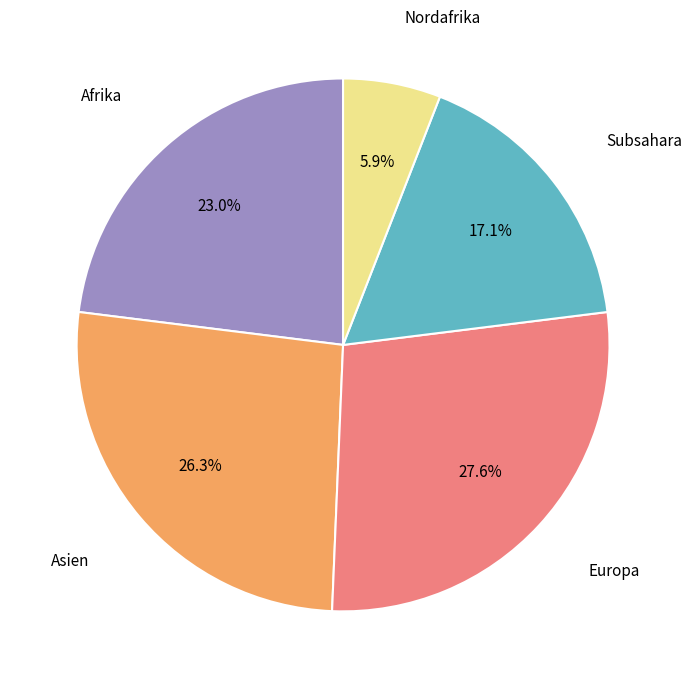

Does any single category account for the majority?

No